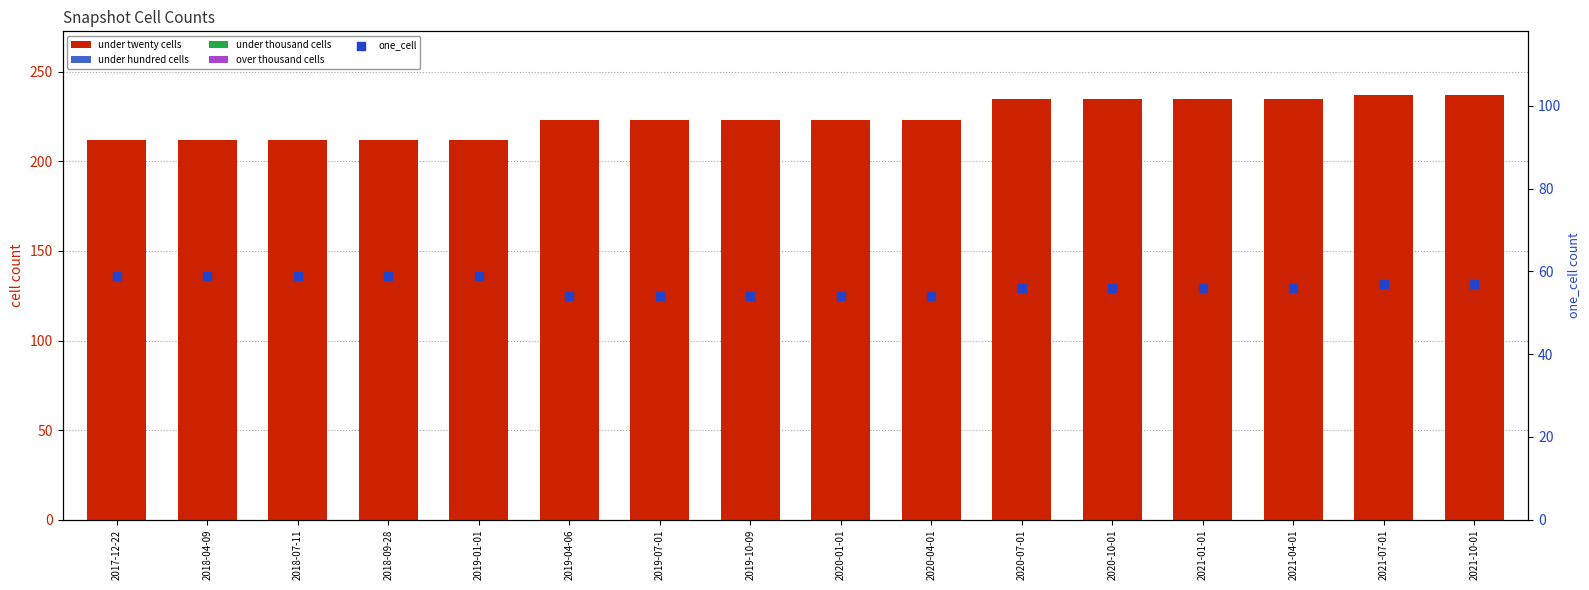

Which series has the widest spread of Y values?

under twenty cells